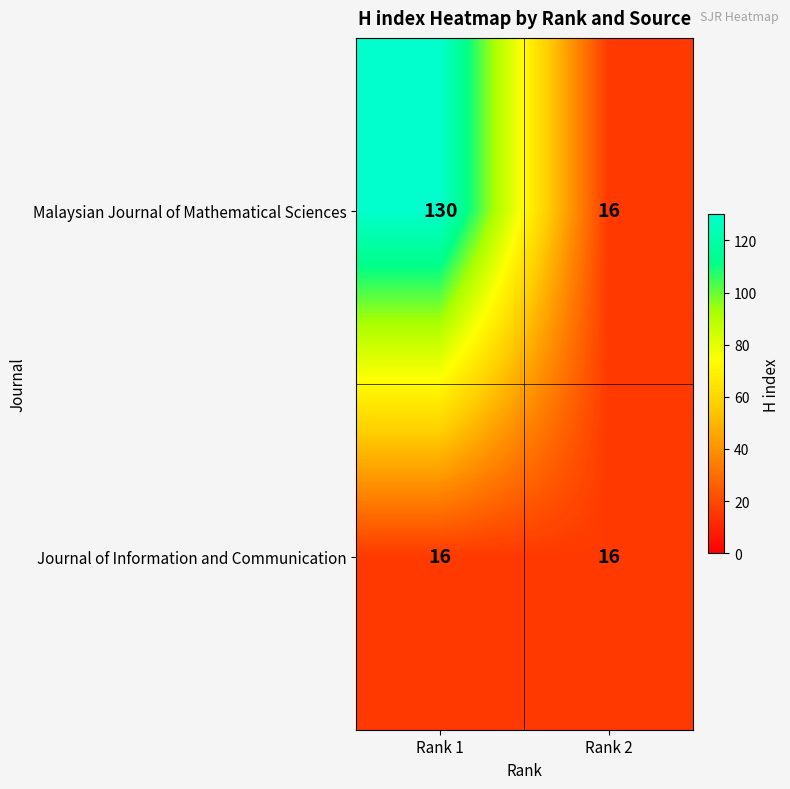

At Rank 1, list the series in order from smallest to largest.

Journal of Information and Communication, Malaysian Journal of Mathematical Sciences